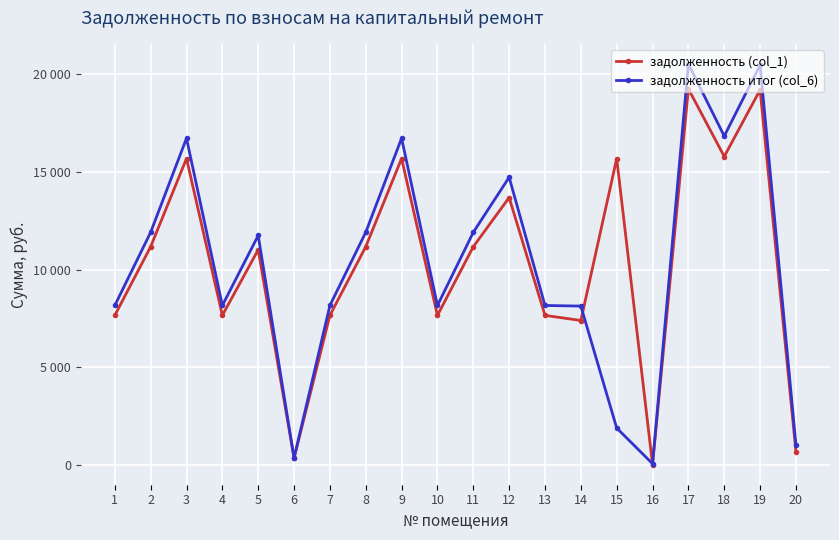

What value does the задолженность итог (col_6) series have at 13?

8159.6